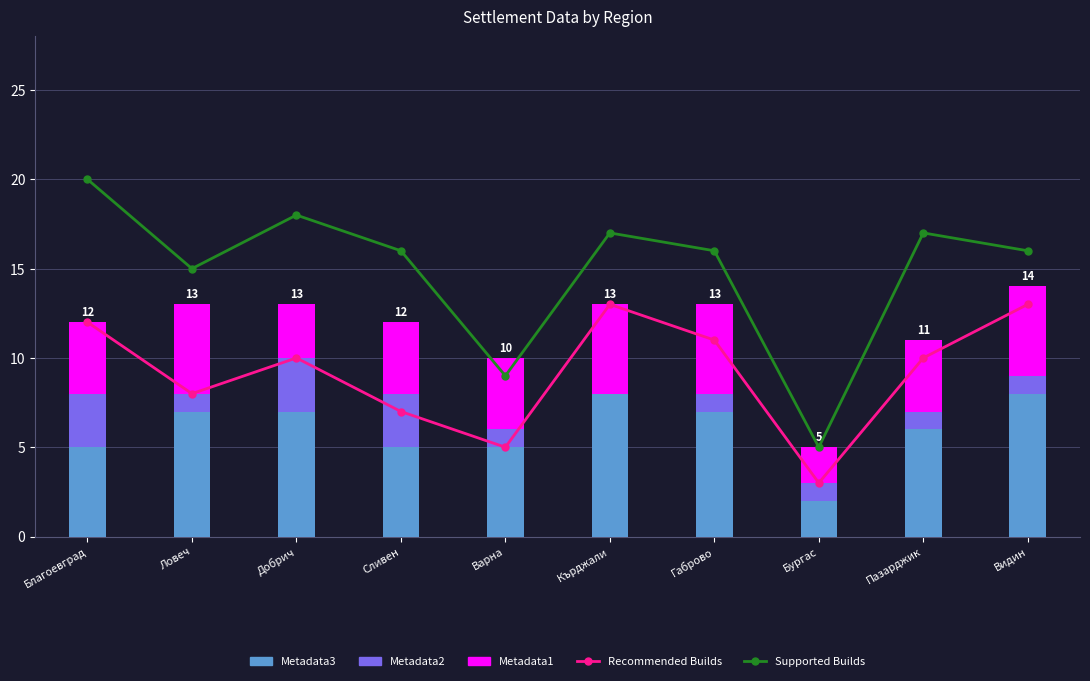

What is the sum of all Supported Builds values?

149